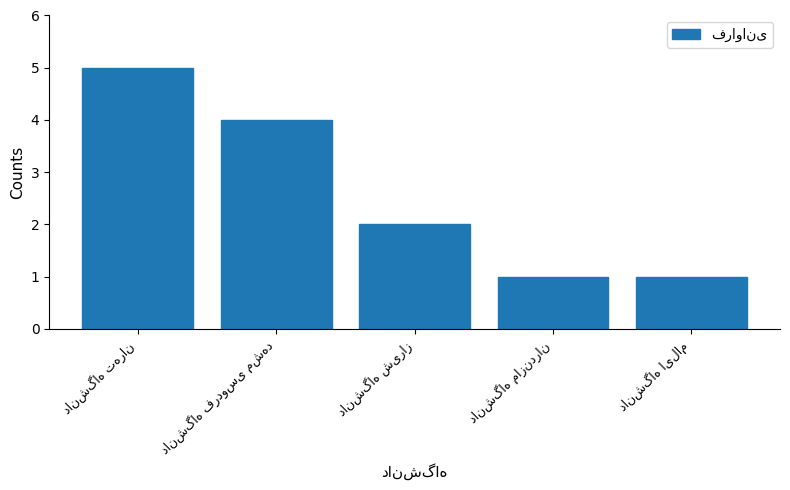

What is the difference between the second highest and second lowest values?

3